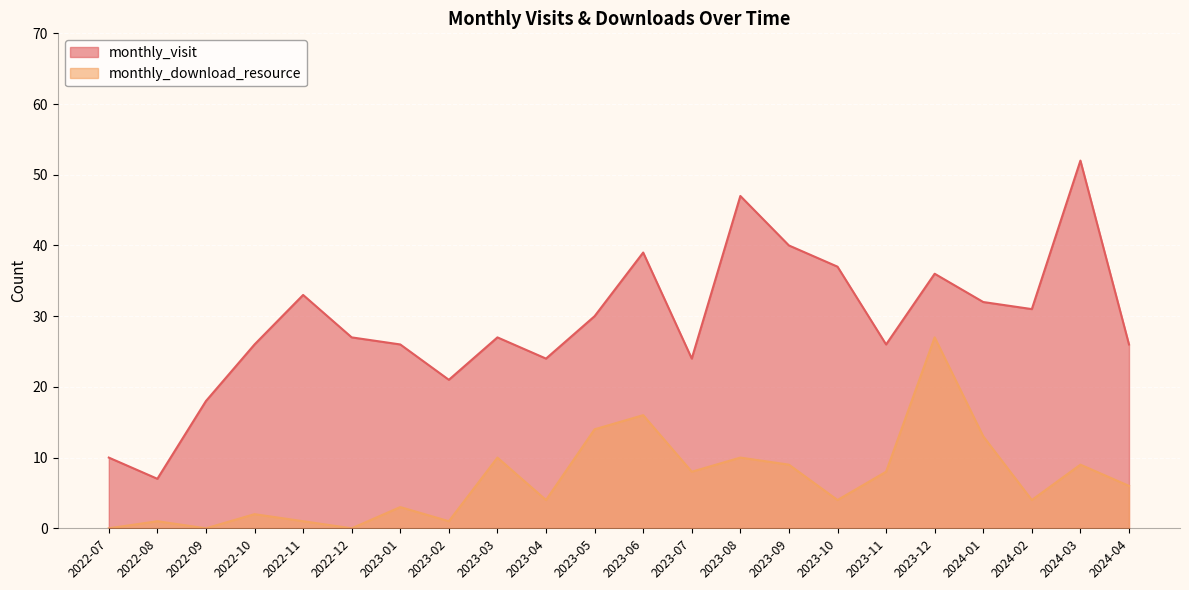

Does the chart display data point markers on the line(s)?

No